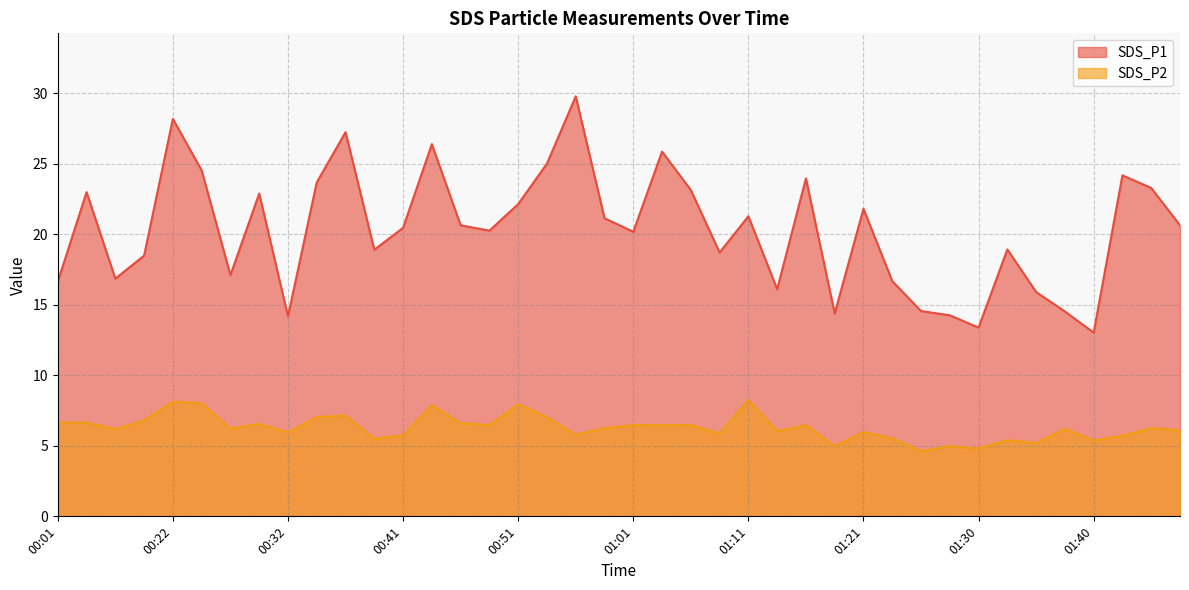

Rank the series by their maximum value, from highest to lowest.

SDS_P1, SDS_P2